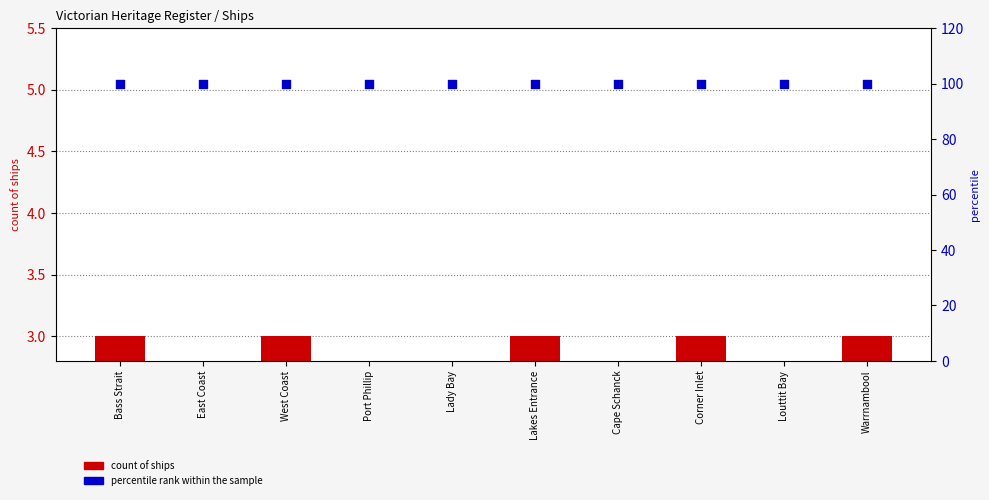

What are all the series names shown in the legend?

count of ships, percentile rank within the sample